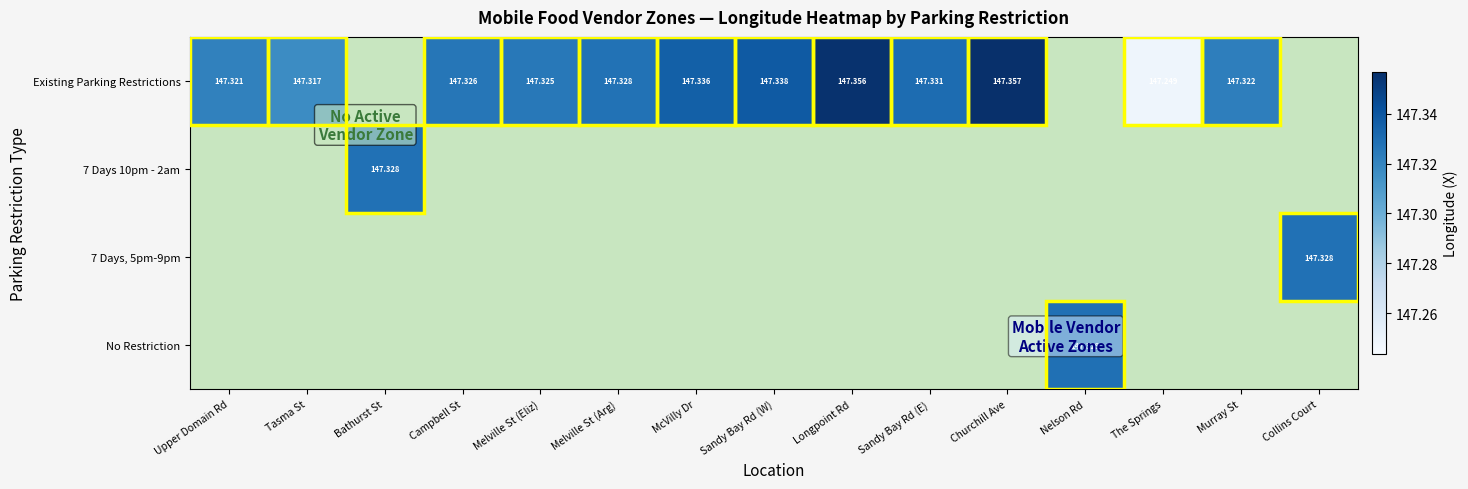

Which series has the largest range (max minus min)?

Existing Parking Restrictions